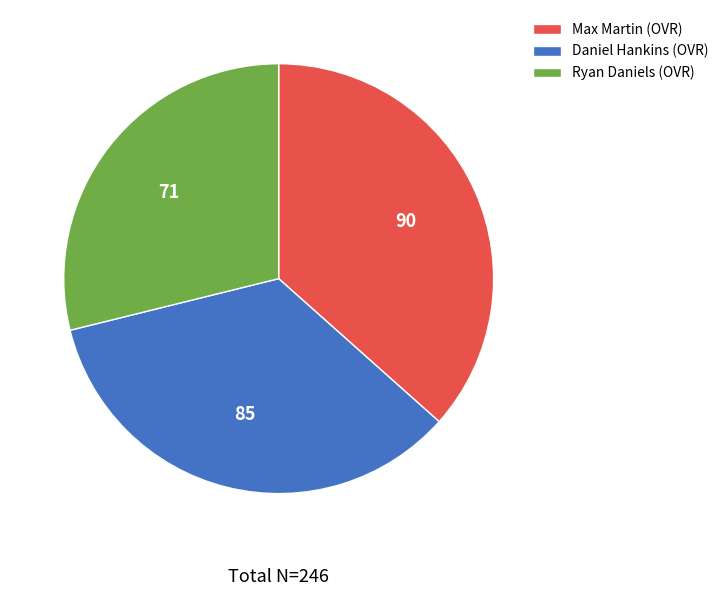

Is there a majority slice in this chart?

No